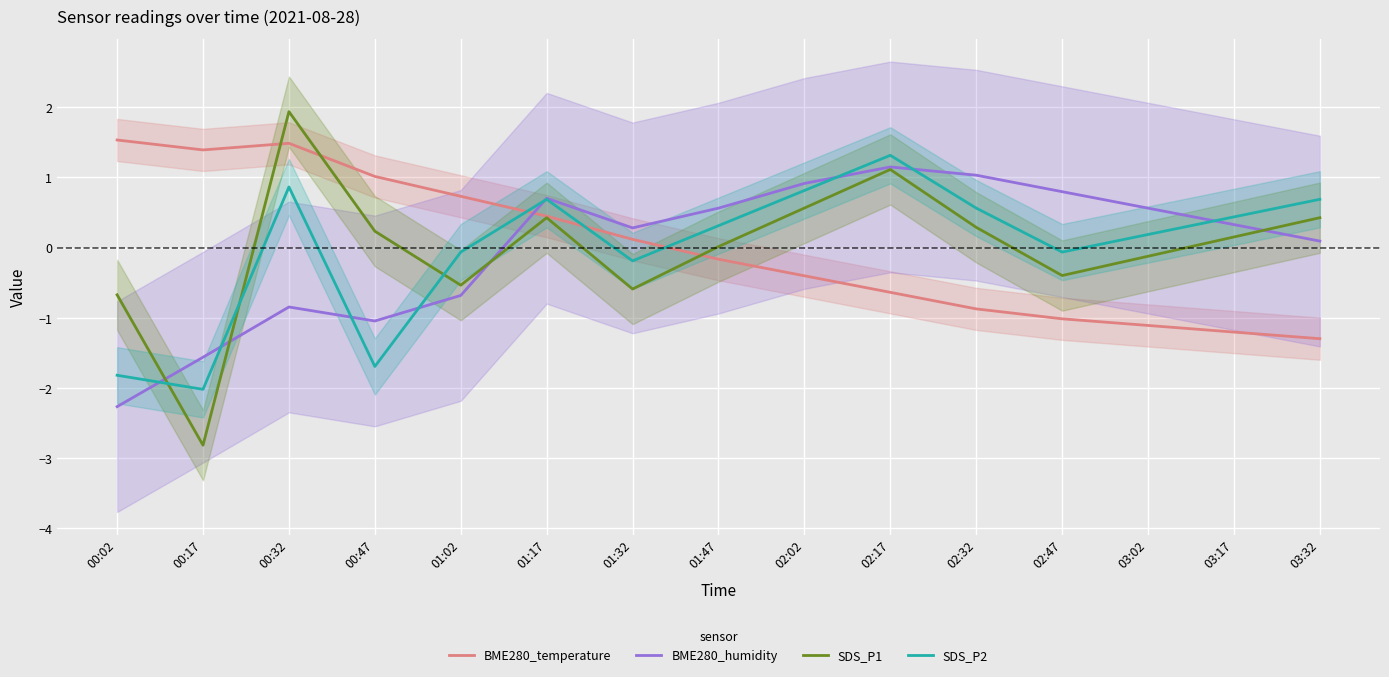

At which label is SDS_P1 closest to 0?

01:47